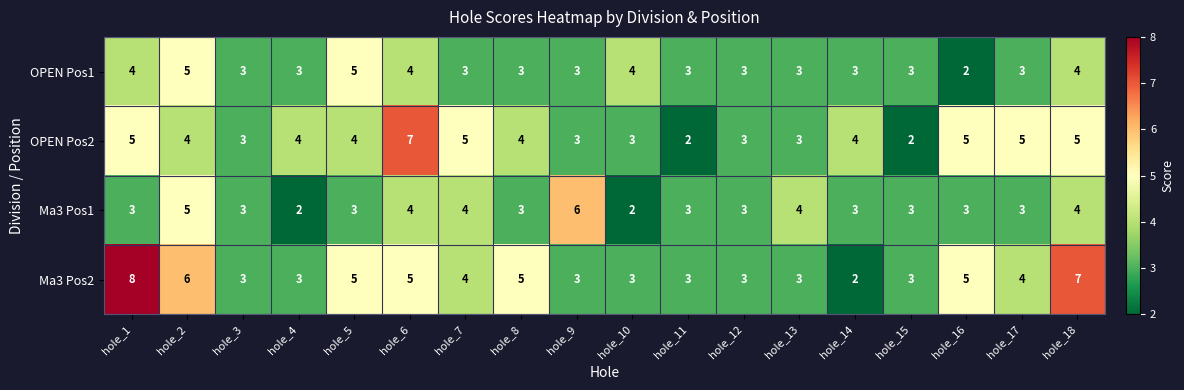

Is the value of OPEN Pos1 at hole_12 greater than the value of OPEN Pos2 at hole_6?

No